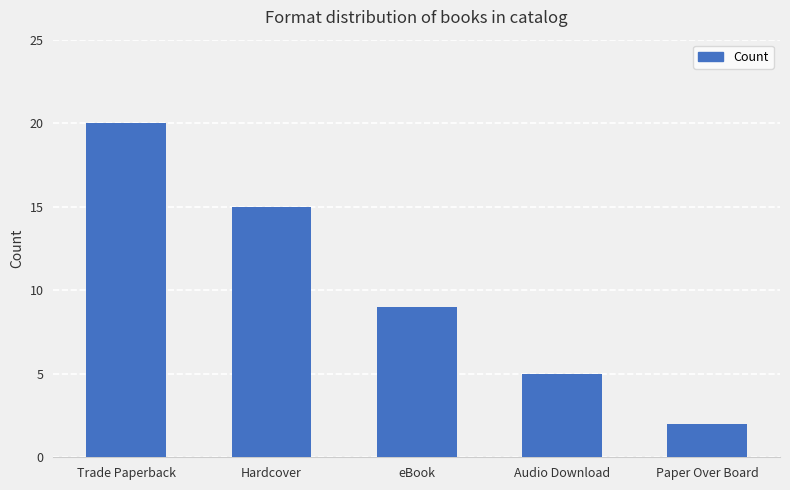

What is the sum of the values at eBook and Trade Paperback?

29